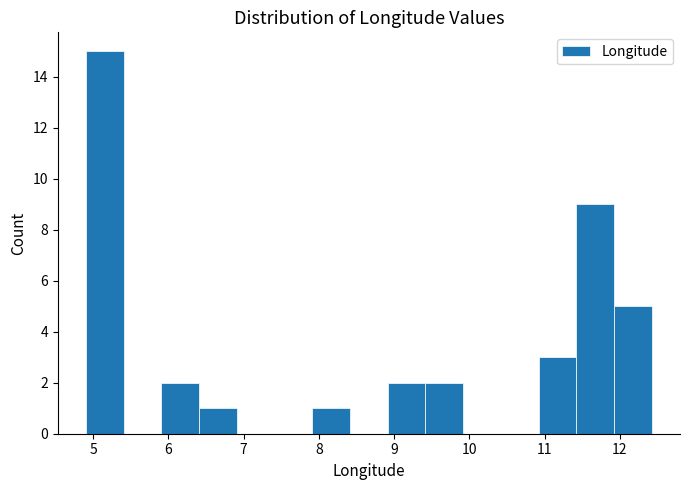

Reading left to right, transcribe this chart: for each bar, give the range it covers on the x-axis and its height. Neither the bar edges nor the heights are printed on the chart, so give them approximately, as read against the axes.

4.9 to 5.4: 15
5.4 to 5.9: 0
5.9 to 6.4: 2
6.4 to 6.9: 1
6.9 to 7.4: 0
7.4 to 7.9: 0
7.9 to 8.4: 1
8.4 to 8.9: 0
8.9 to 9.4: 2
9.4 to 9.9: 2
9.9 to 10.4: 0
10.4 to 10.9: 0
10.9 to 11.4: 3
11.4 to 11.9: 9
11.9 to 12.4: 5